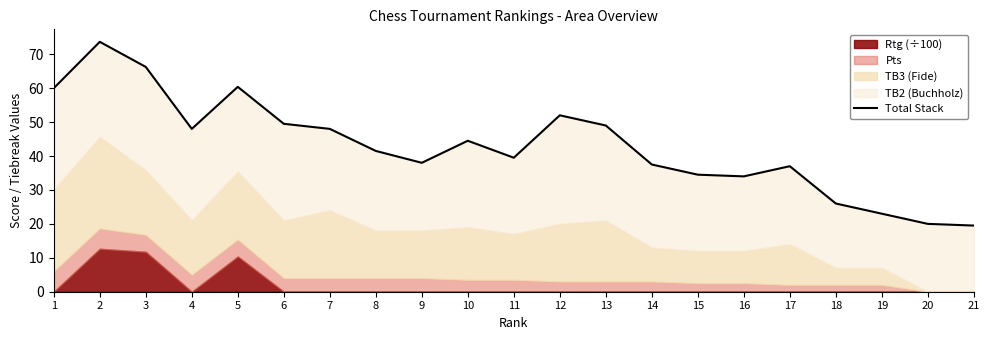

What is the change in value from 1 to 14?

-22.5